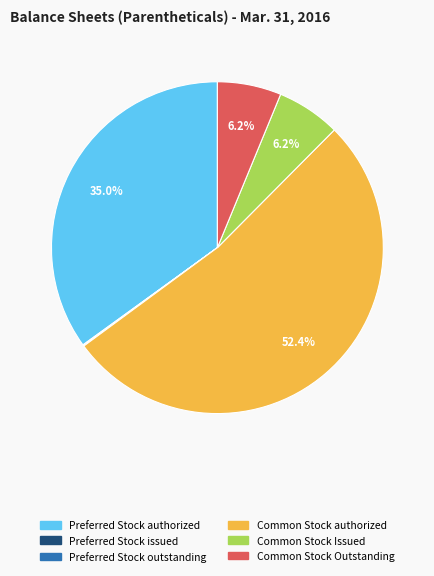

Which category accounts for the majority?

Common Stock authorized